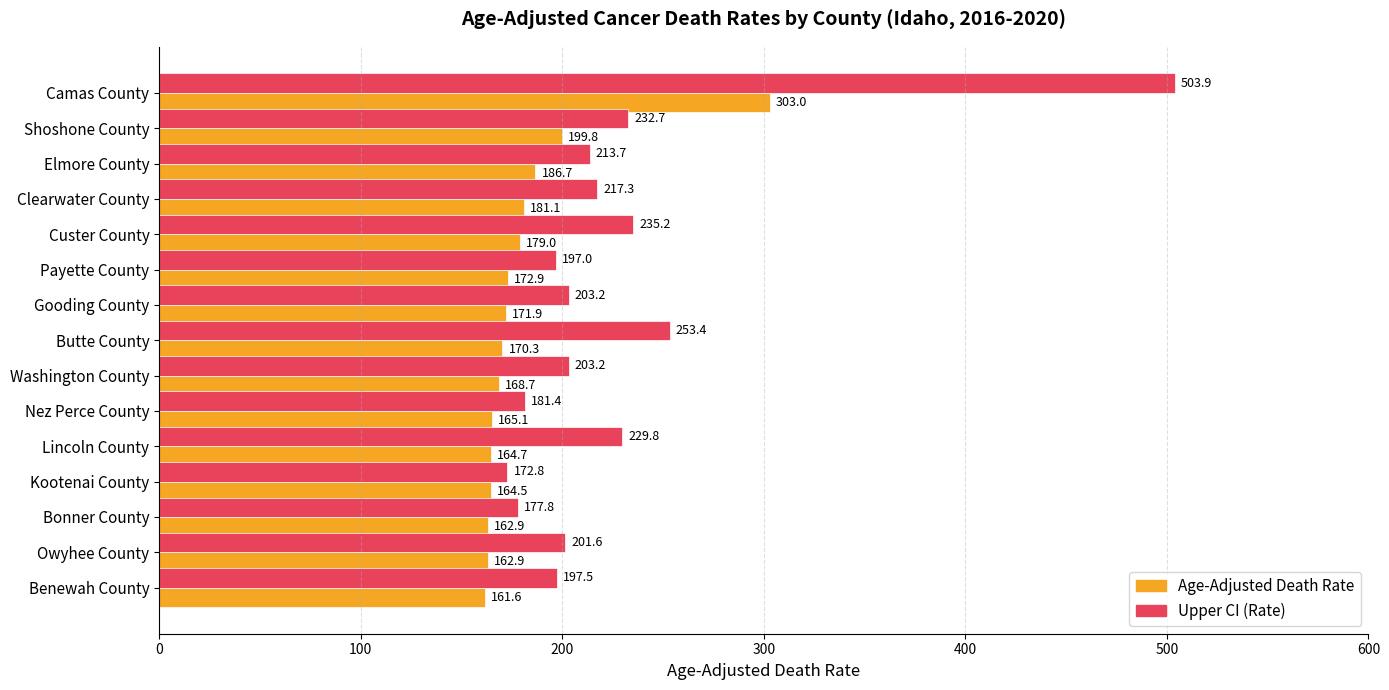

What is the difference between the Upper CI (Rate) values at Benewah County and Gooding County?

5.7